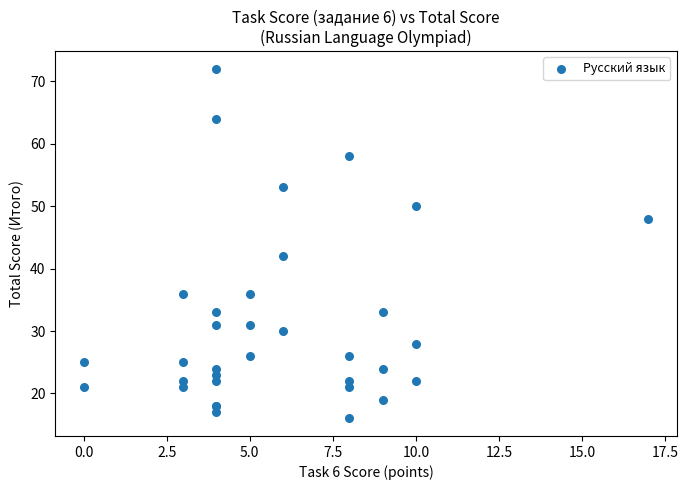

What Y value in the scatter plot is closest to 44?

42